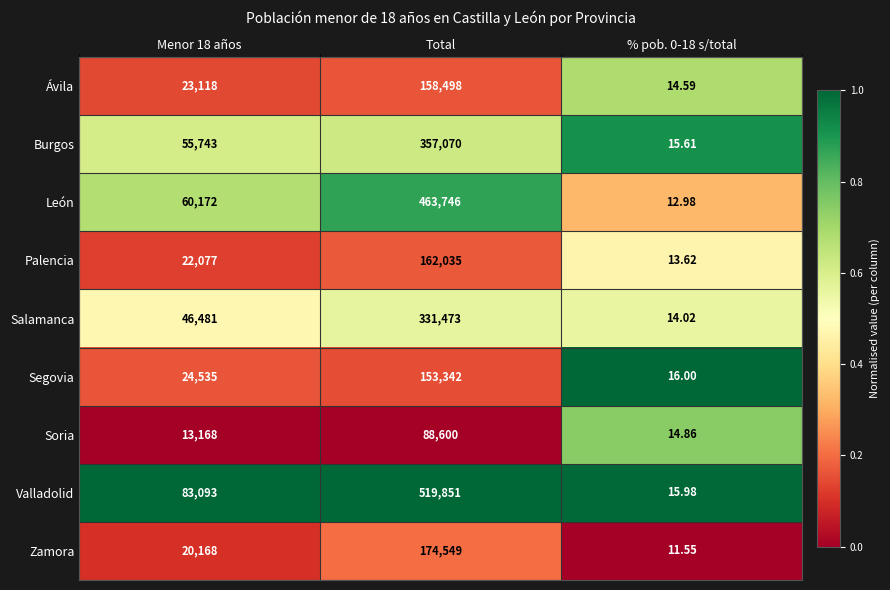

Count the number of categories in the chart.

3